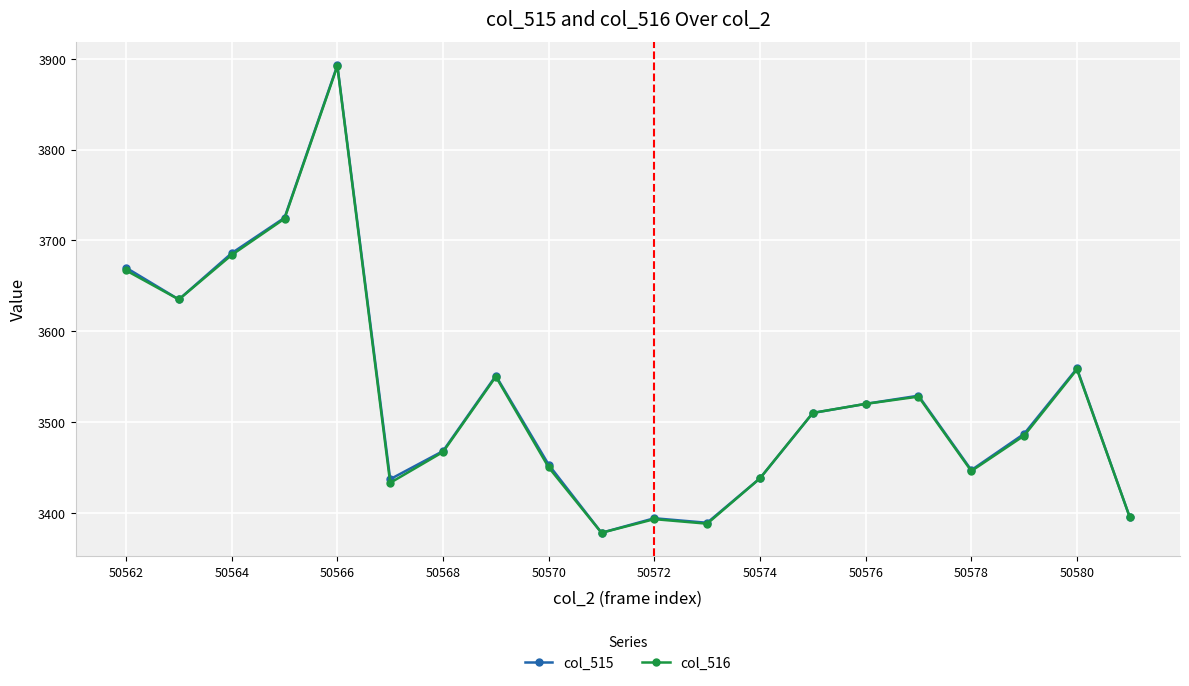

Which series has the widest spread of values?

col_515